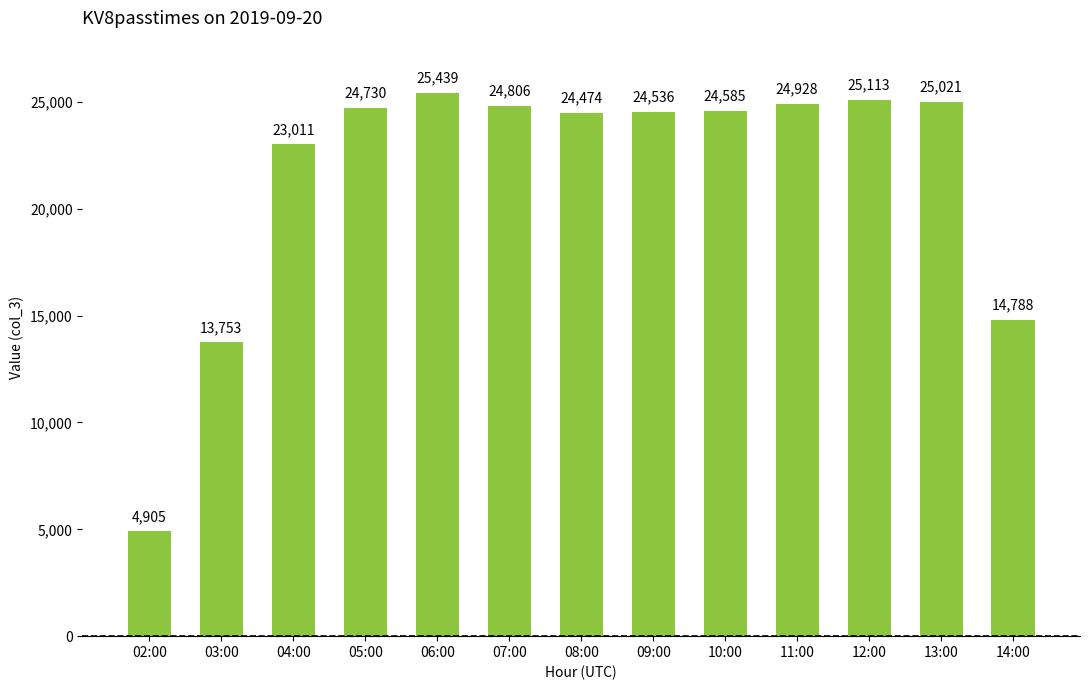

Approximately how many times larger is the value at 13:00 compared to 06:00?

1.0